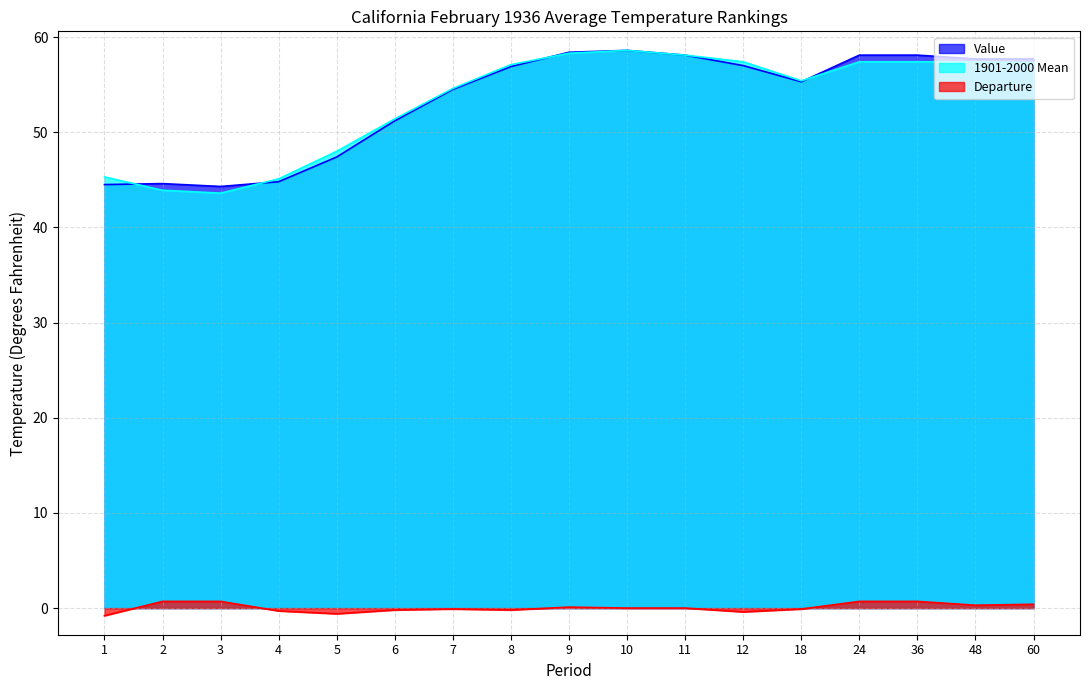

How many categories are shown in the chart?

17